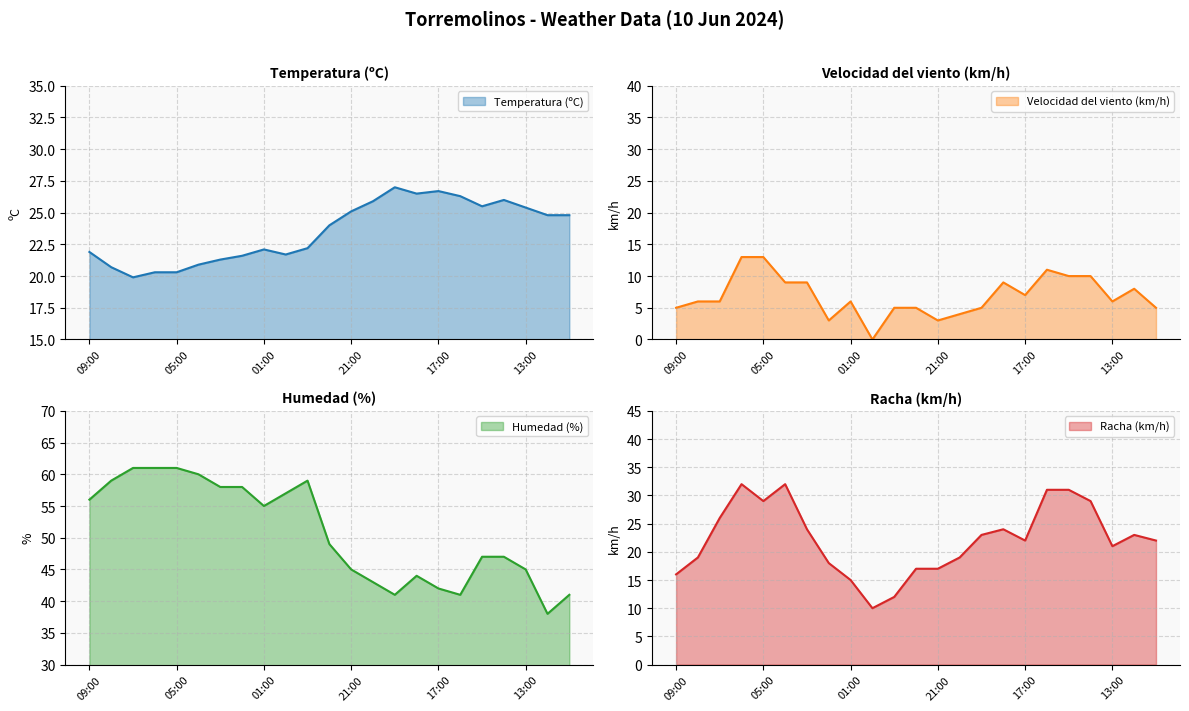

The Temperatura (ºC) series shows 37.9 at 12:00. True or false?

False